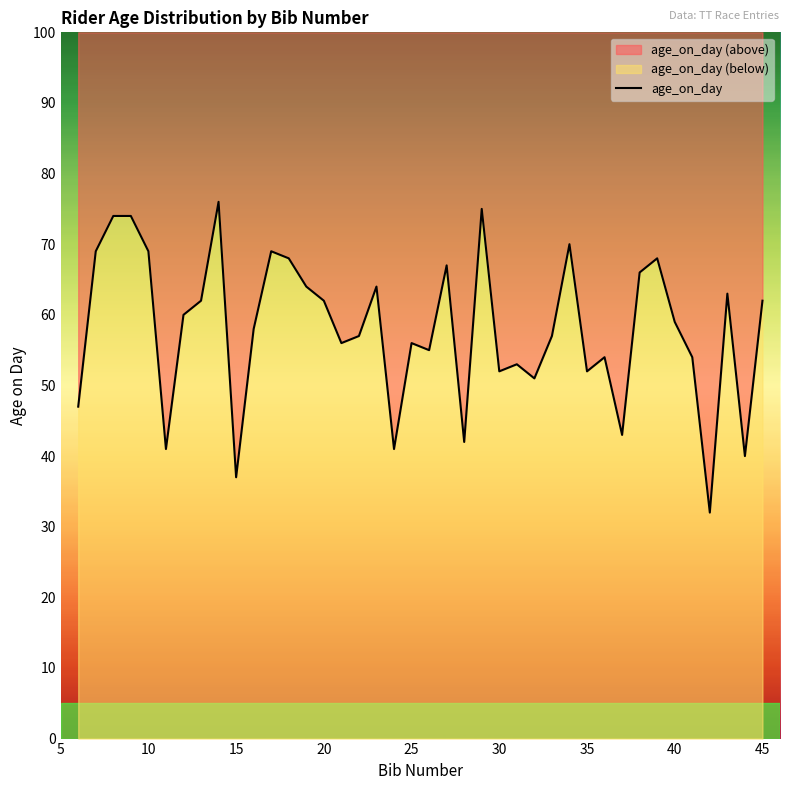

What is the change in value from 5 to 10?

+22